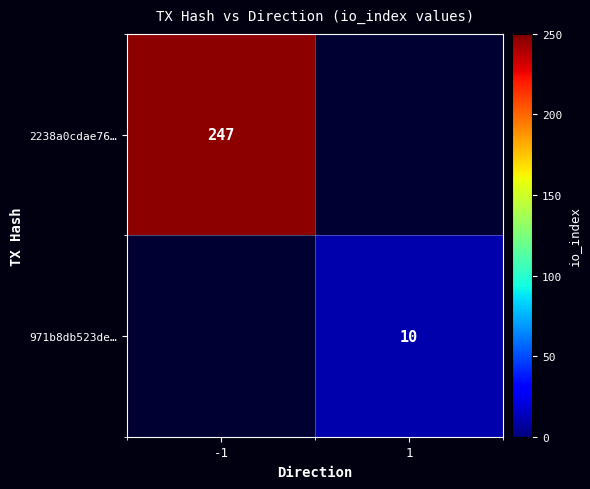

The 2238a0cdae76… series shows 81 at -1. True or false?

False